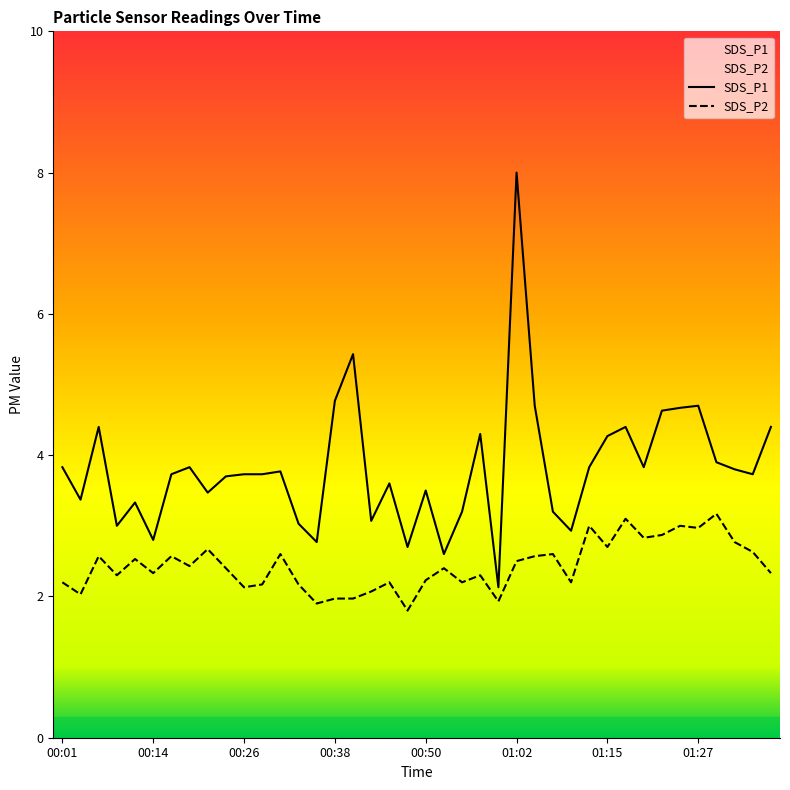

At which category is the sum across all series the highest?

01:02